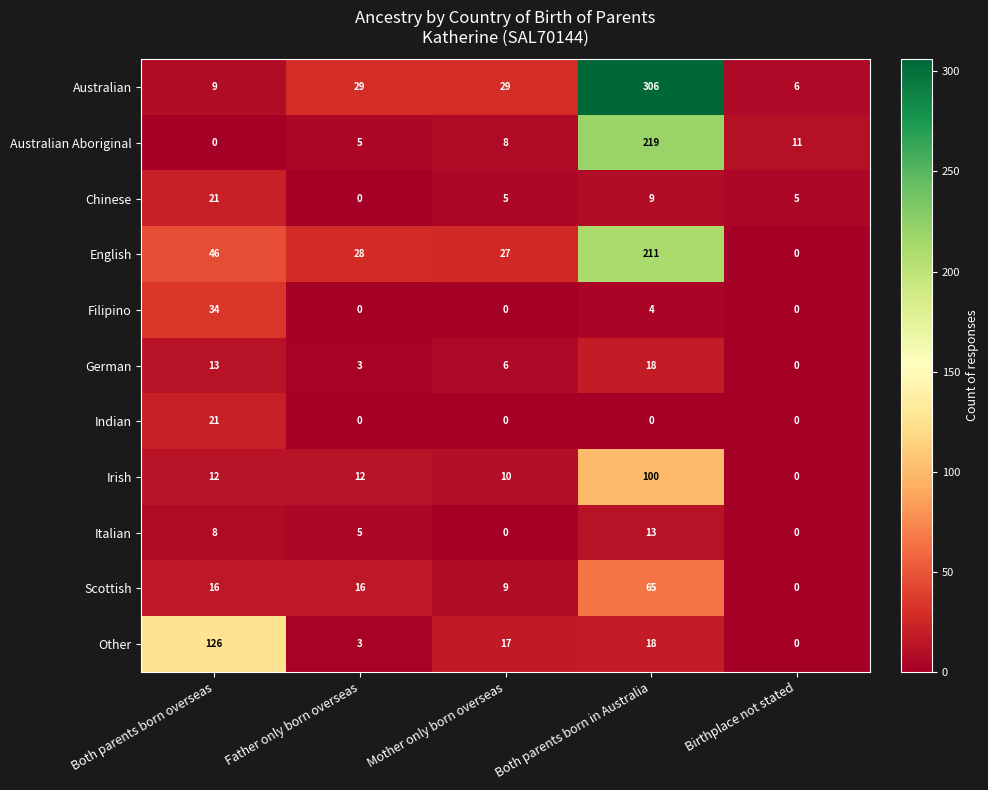

Which series has the largest range (max minus min)?

Australian